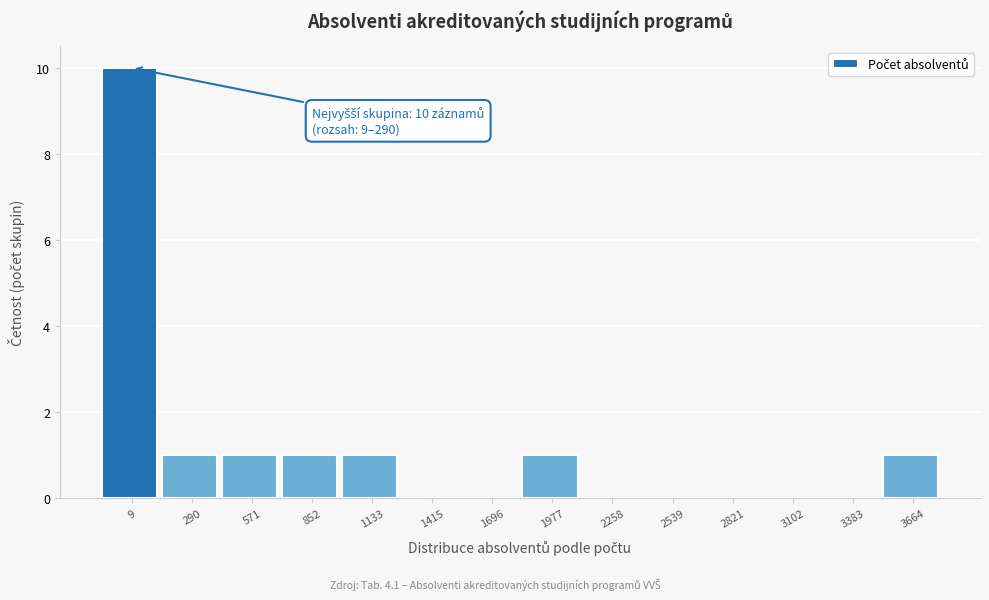

Reading left to right, what are all the values shown in this chart?

9=10	290=1	571=1	852=1	1133=1	1415=0	1696=0	1977=1	2258=0	2539=0	2821=0	3102=0	3383=0	3664=1